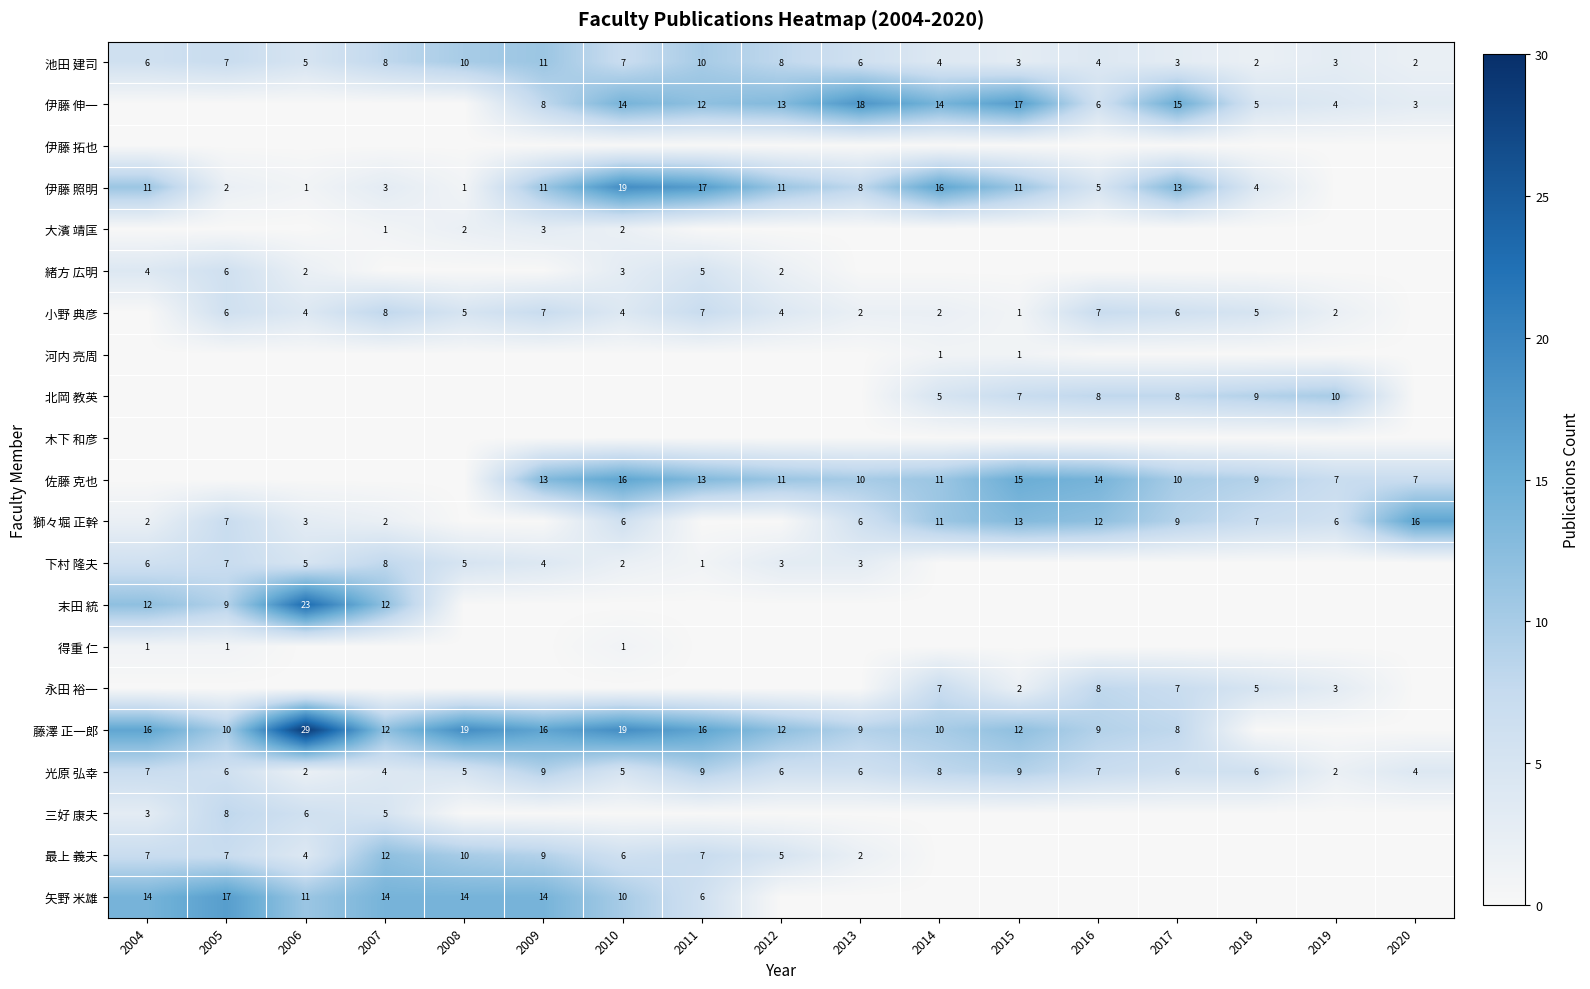

Is it true that 獅々堀 正幹 equals 6 at 2013?

True